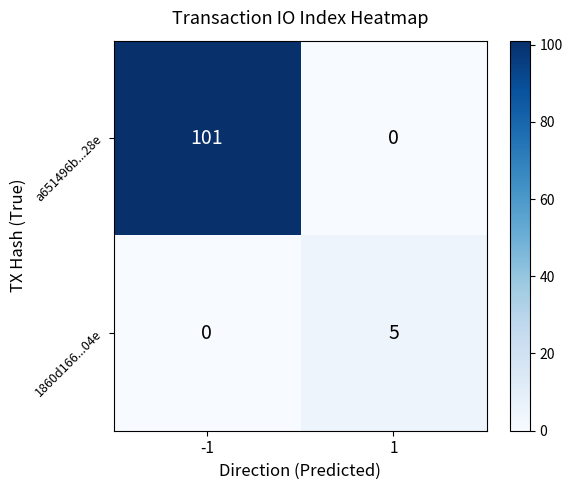

Which series has the largest total across all categories?

a651496b...28e